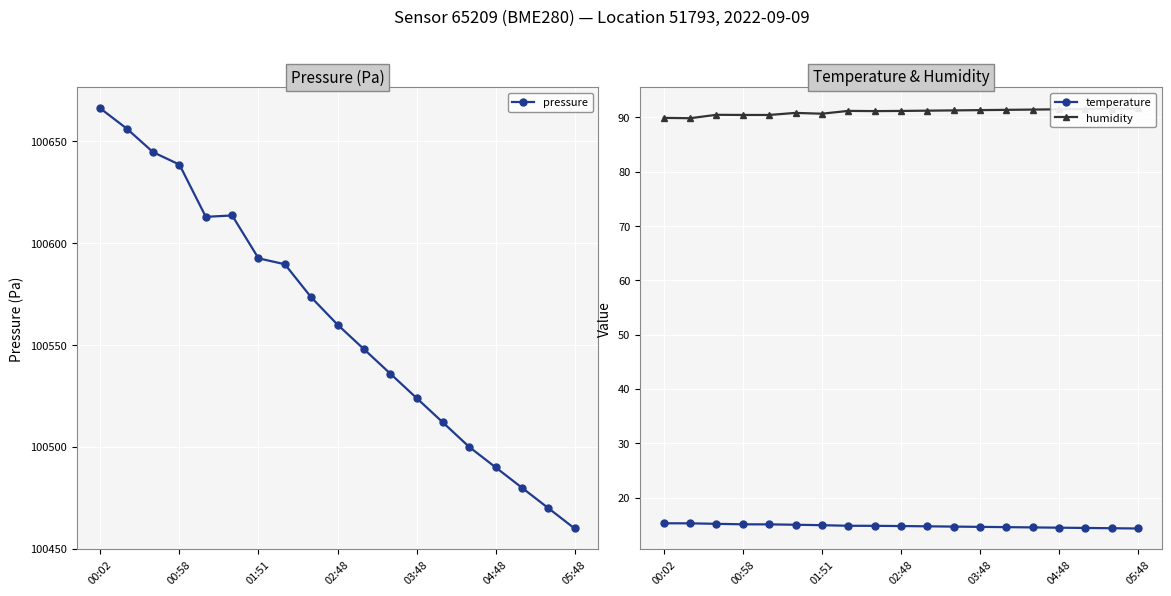

The temperature series shows 14.8 at 02:48. True or false?

True